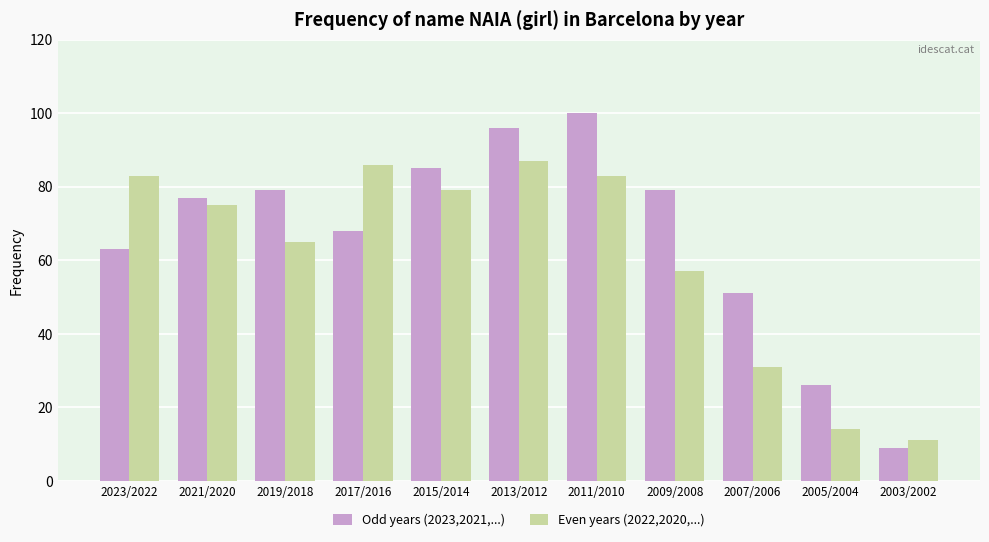

What is the difference between the Odd years (2023,2021,...) values at 2007/2006 and 2023/2022?

12